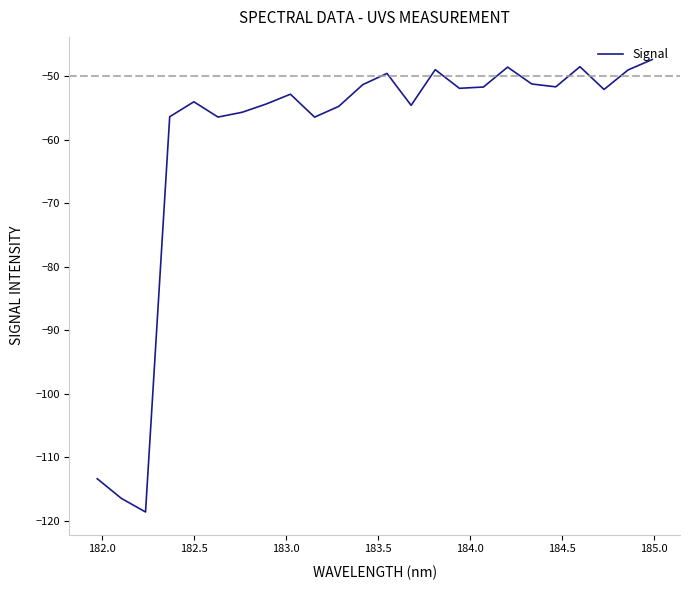

What is the average value?

-60.2